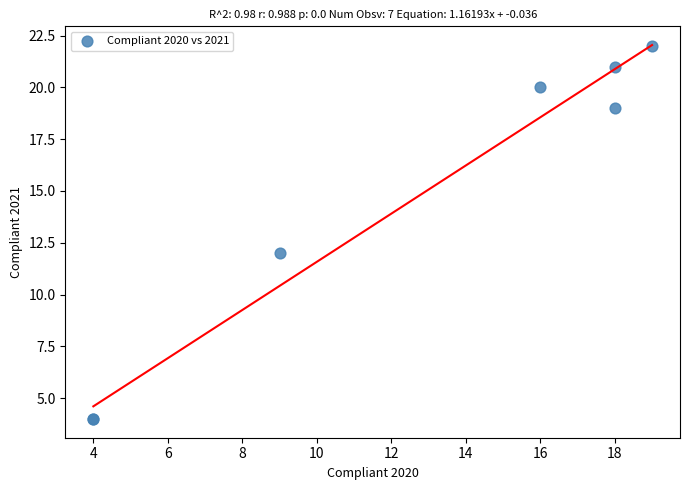

What Y value in the scatter plot is closest to 13?

12